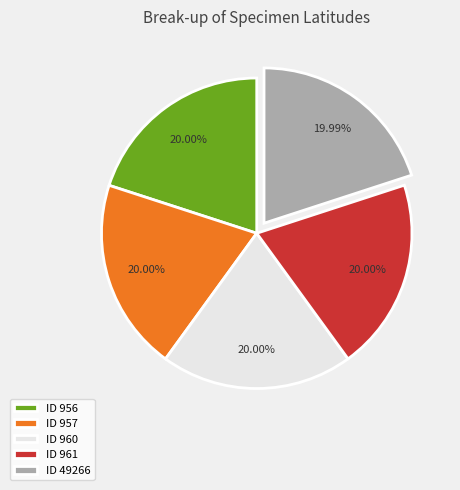

Approximately how many times larger is the value at ID 957 compared to ID 961?

1.0